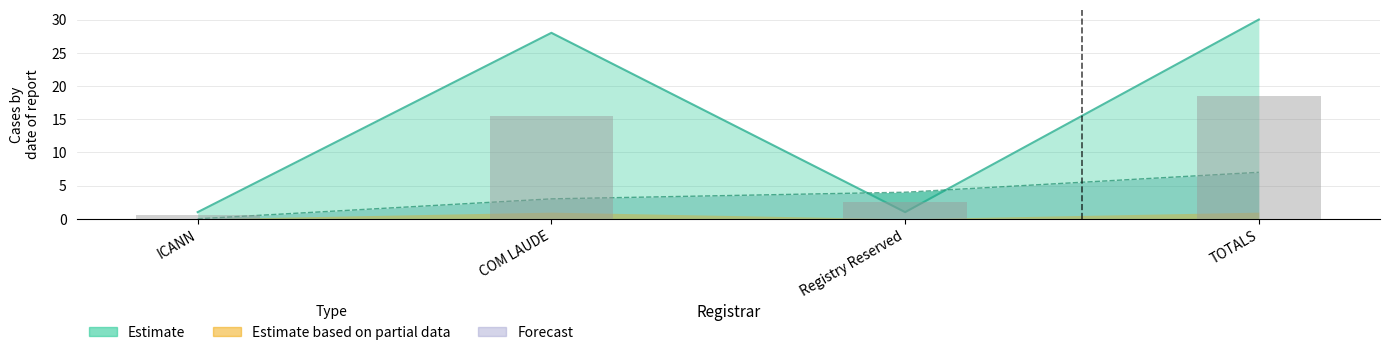

What is the sum of the values at ICANN and COM LAUDE?

16.0